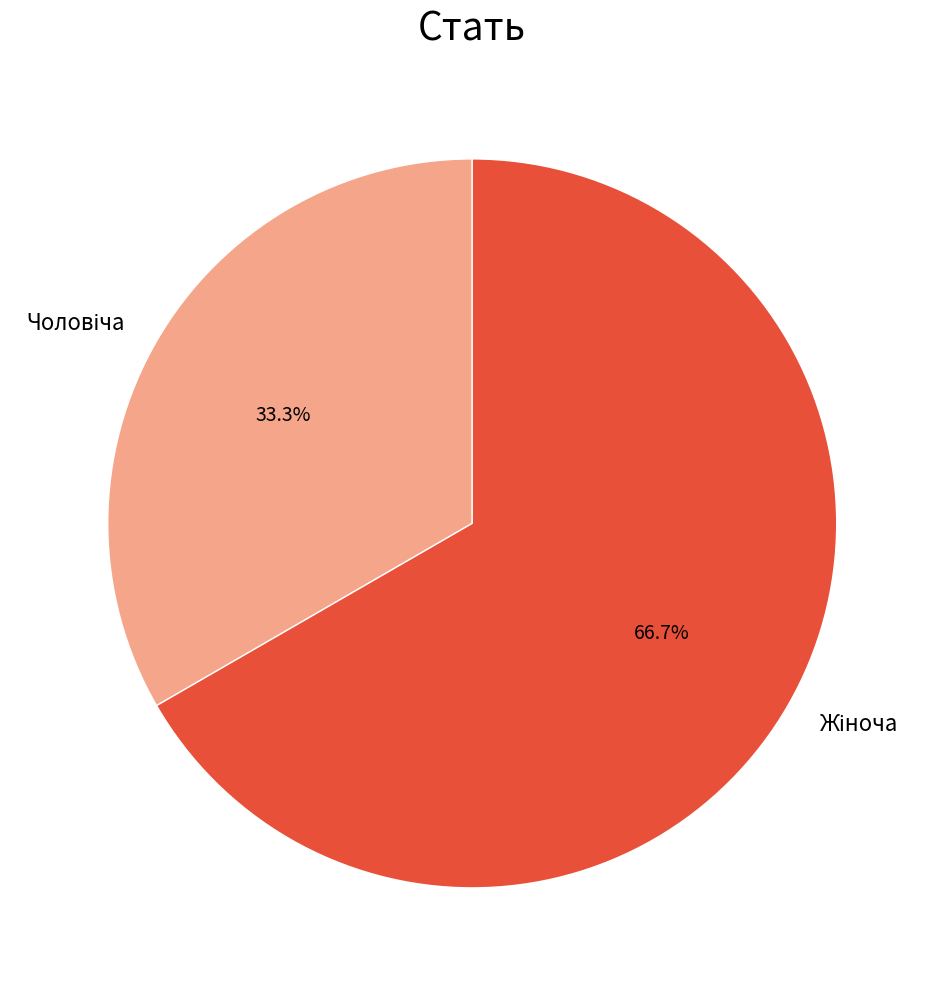

Is there any slice that represents more than half of the pie?

Yes